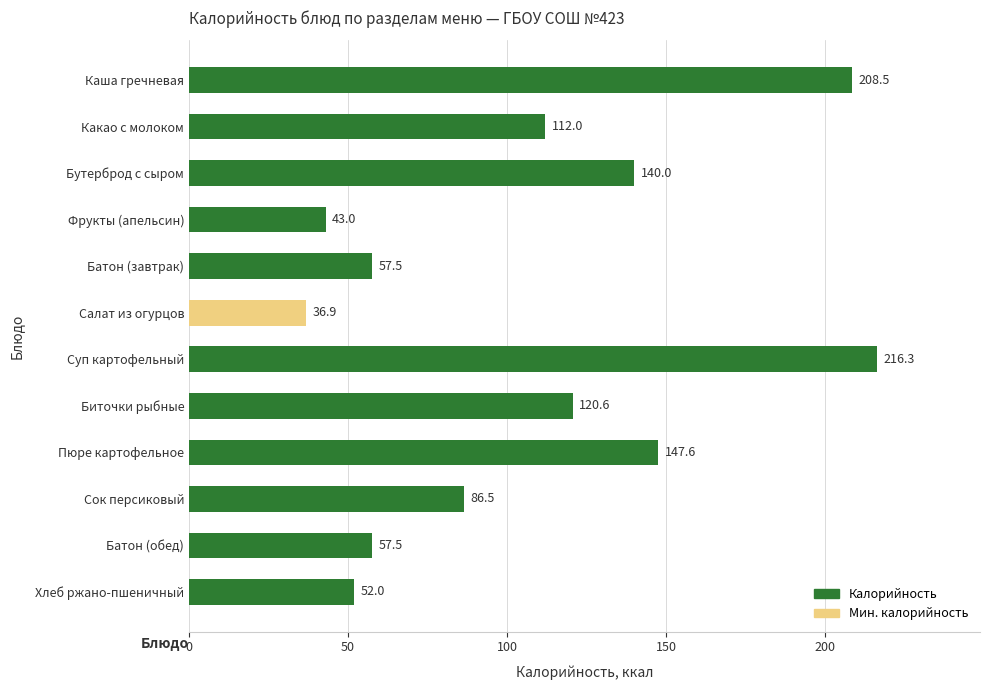

Reading bottom to top, what are all the values shown in this chart?

52.0	57.5	86.5	147.6	120.6	216.3	36.9	57.5	43.0	140.0	112.0	208.5